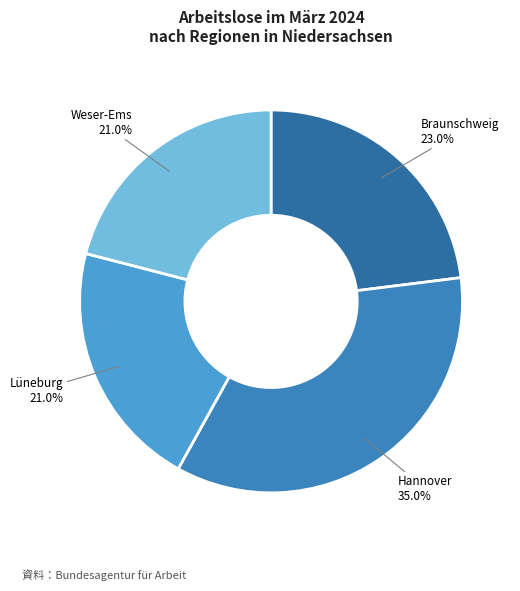

How many segments does this pie chart have?

4